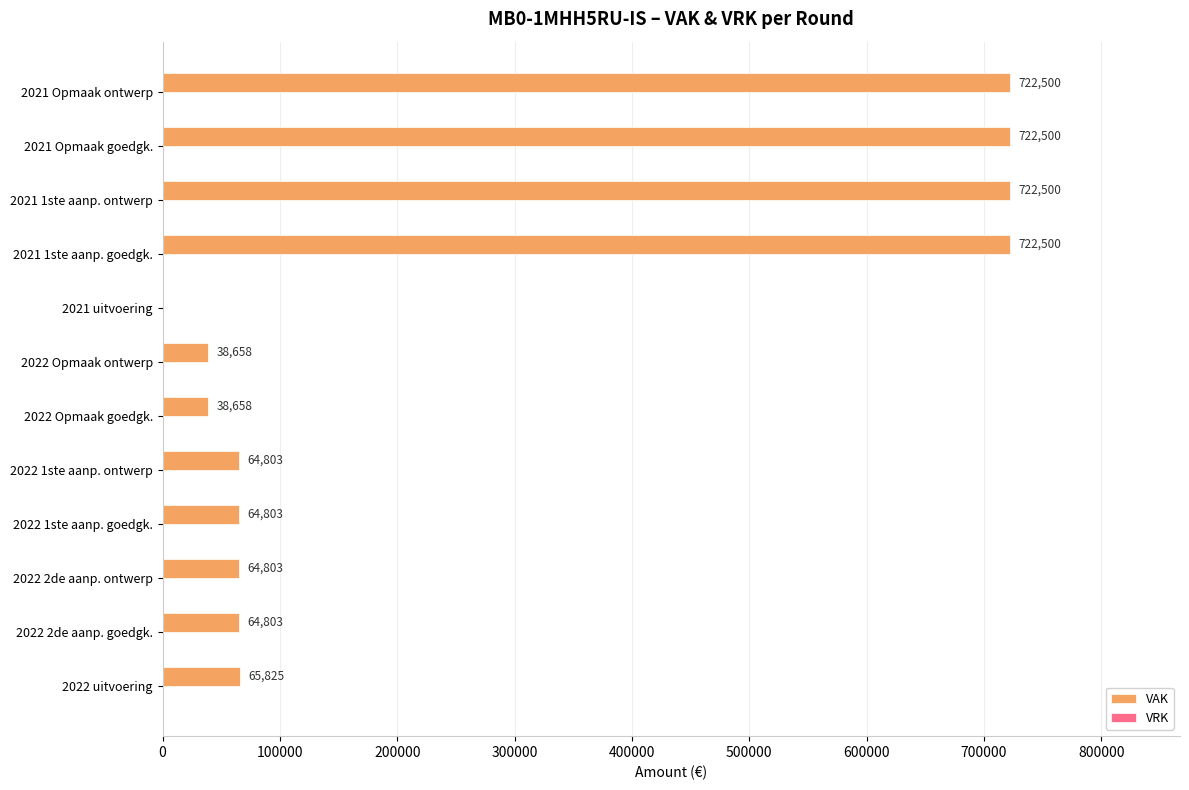

How many data points does each series have?

12